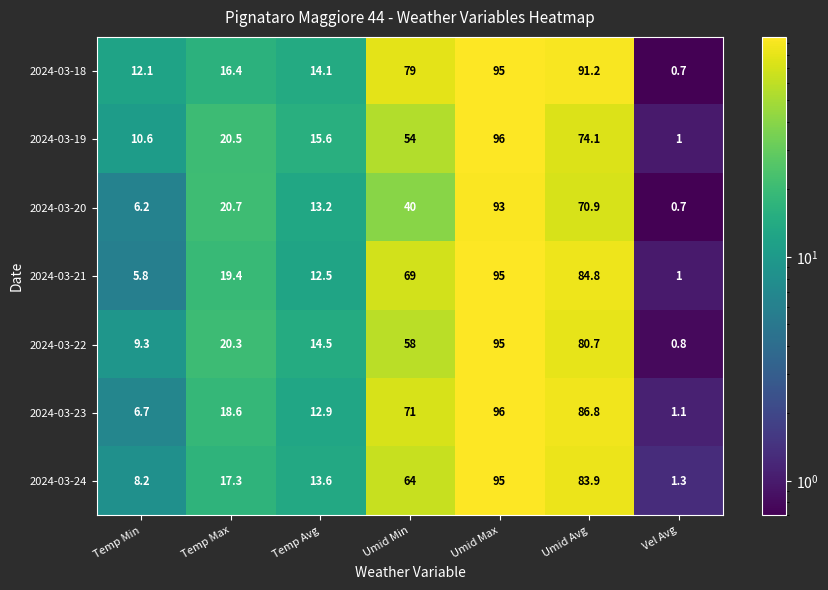

Between Umid Min and Vel Avg, which series saw the biggest shift?

2024-03-18